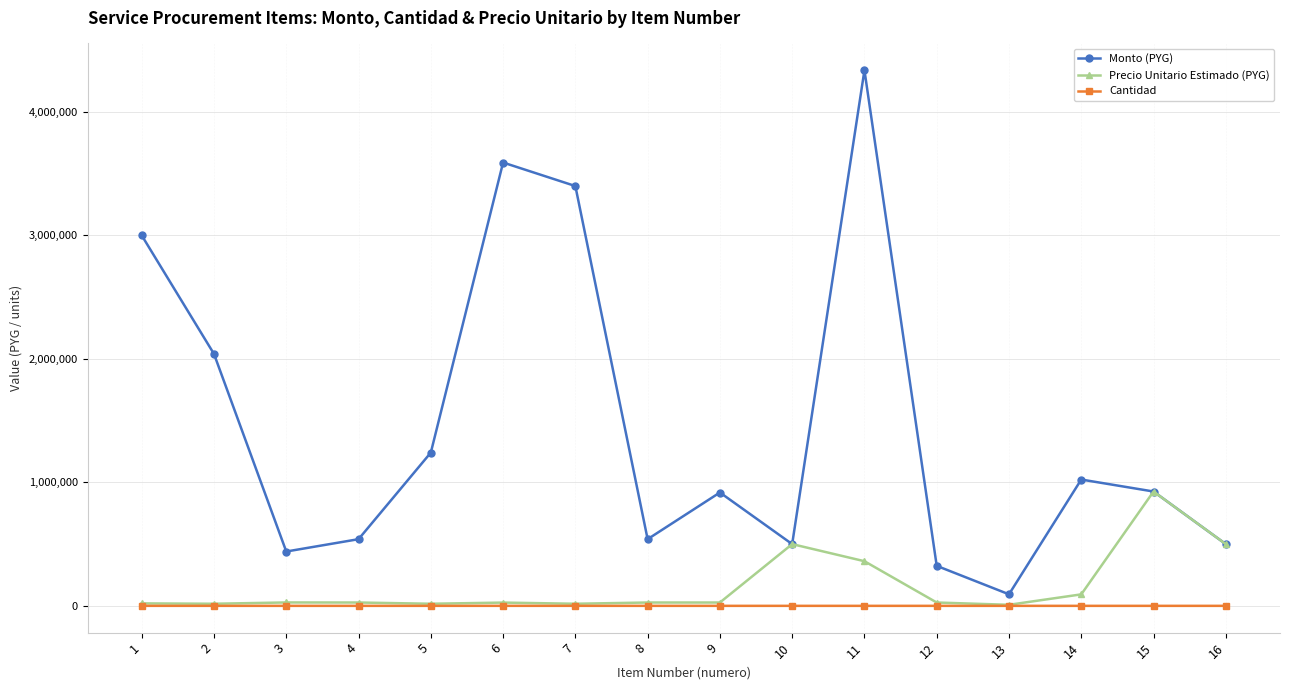

Which series has the widest spread of values?

Monto (PYG)